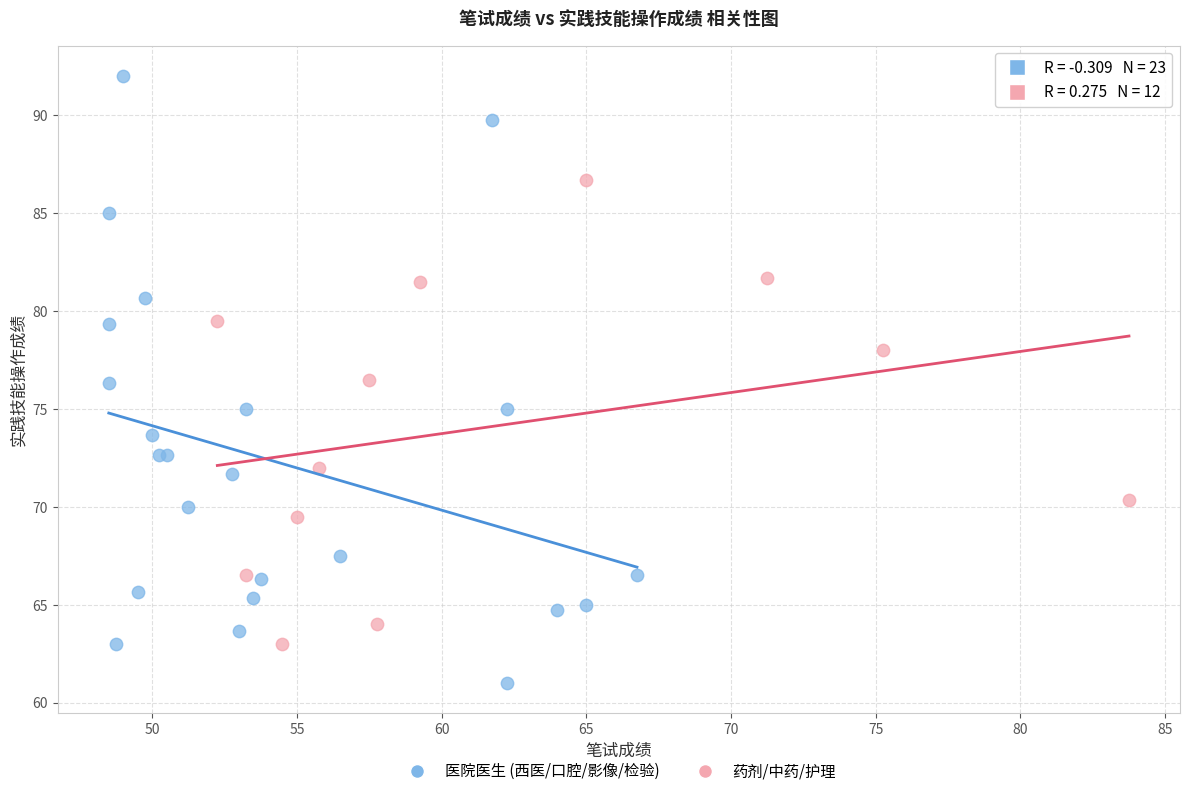

Which series reaches the maximum Y coordinate?

医院医生 (西医/口腔/影像/检验)